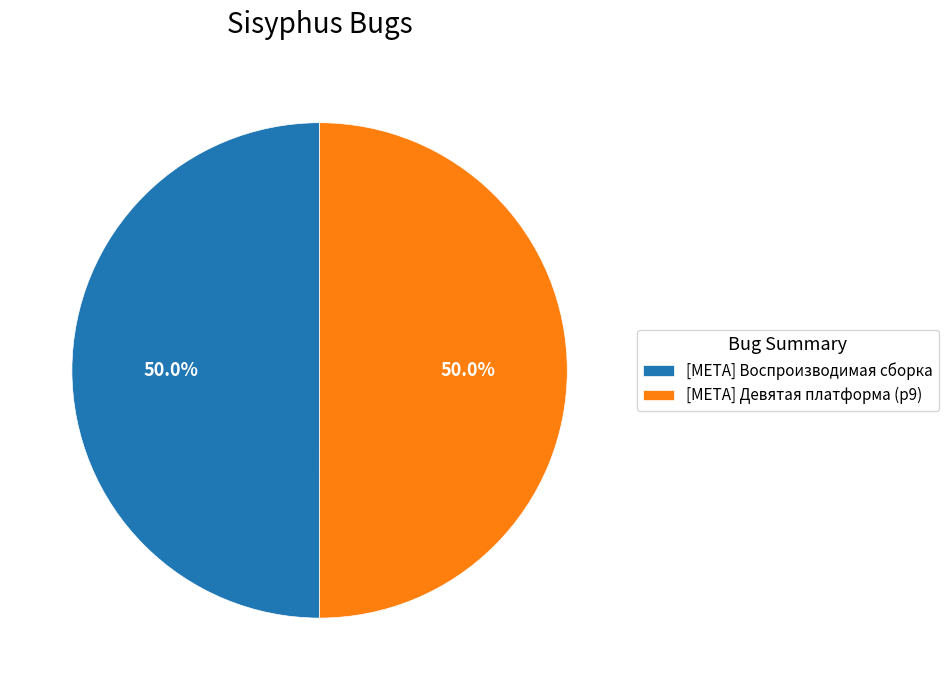

To the nearest percent, what is the average slice percentage?

50%